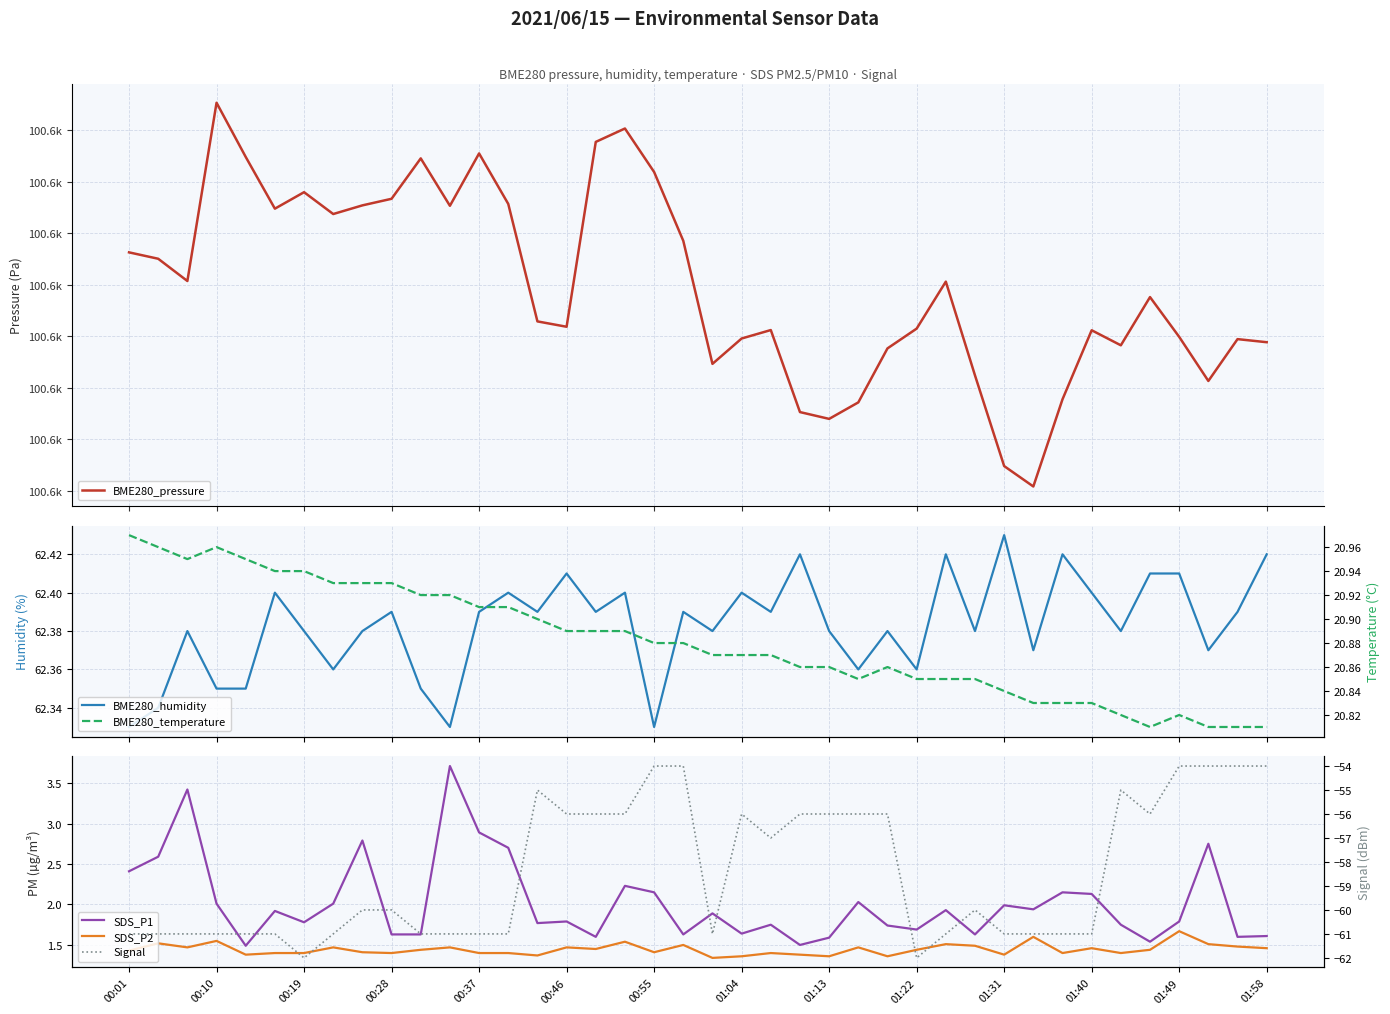

What is the total value across all series at 29?

100604.5